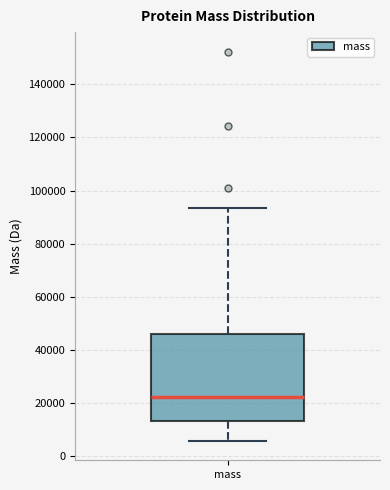

Where does the median line of the box for mass sit on the y-axis? The values are not printed on the chart, so give them approximately, as read against the axis.

22000